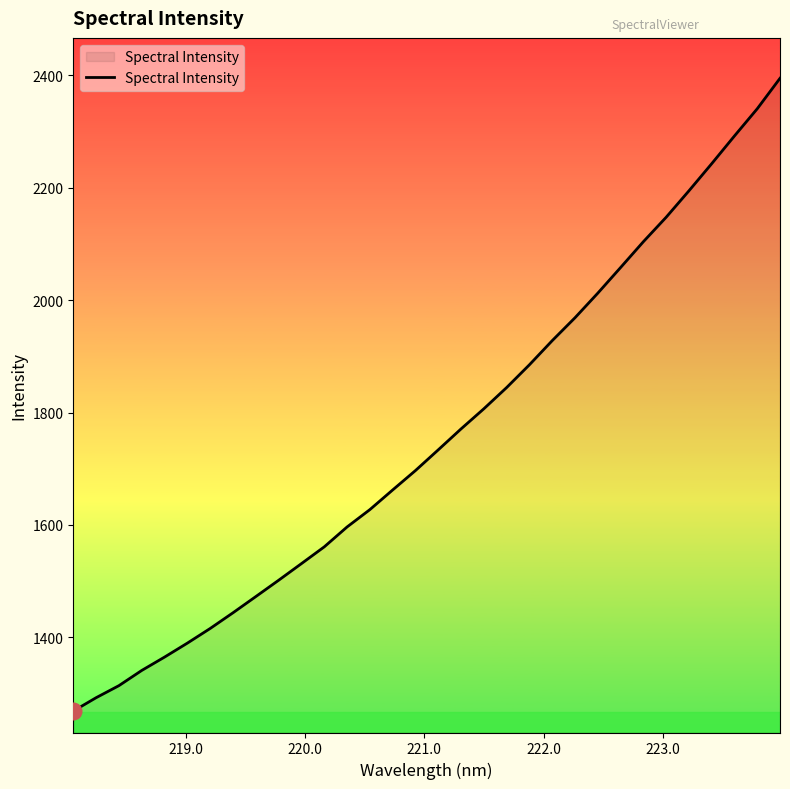

What is the difference between the maximum and minimum values?

1125.1